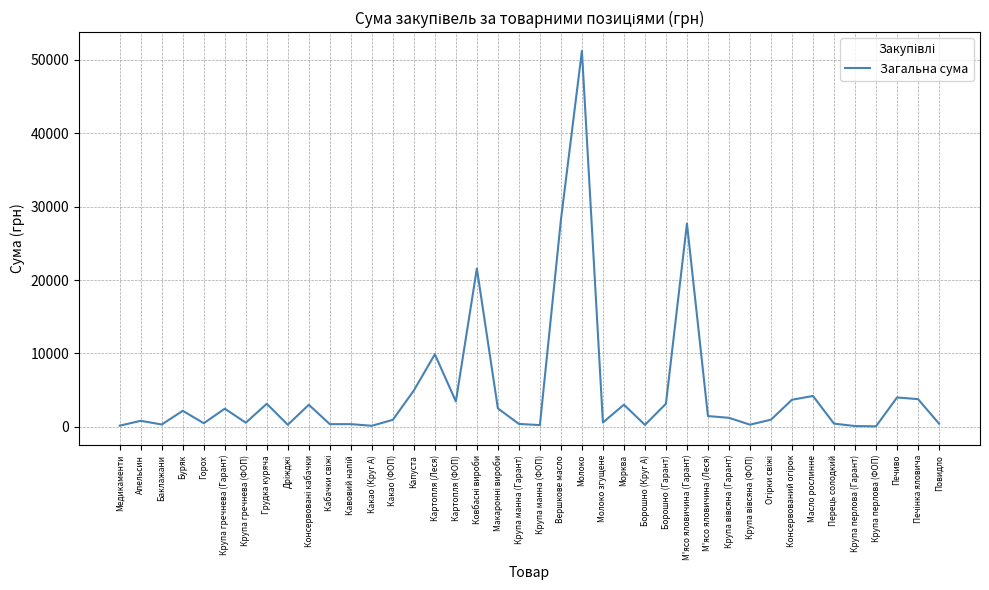

What is the difference between the maximum and minimum values?

51130.7